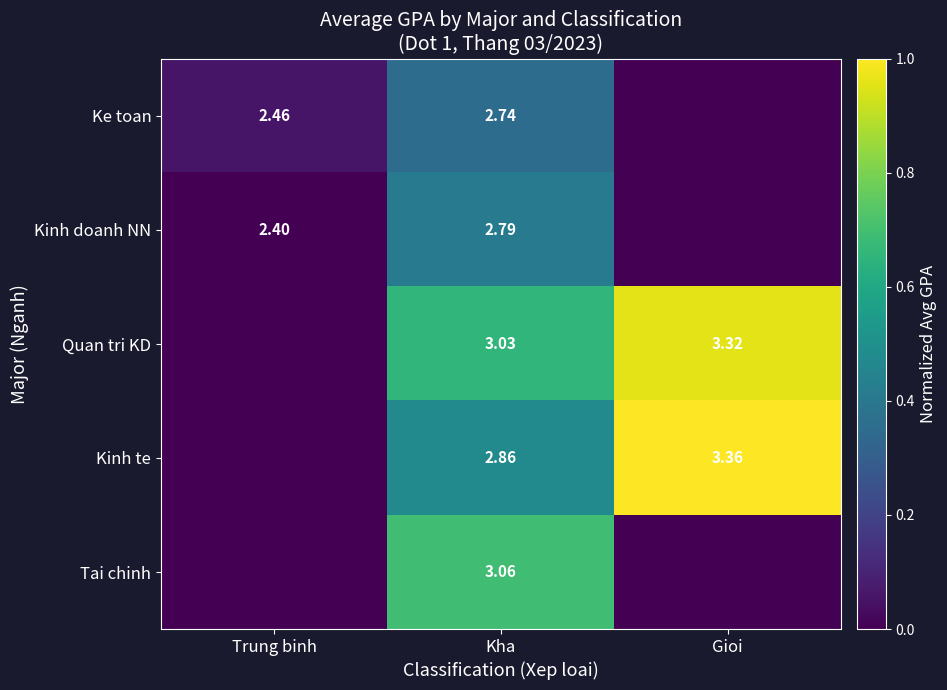

What is the difference between the highest and lowest values at Trung binh?

0.1